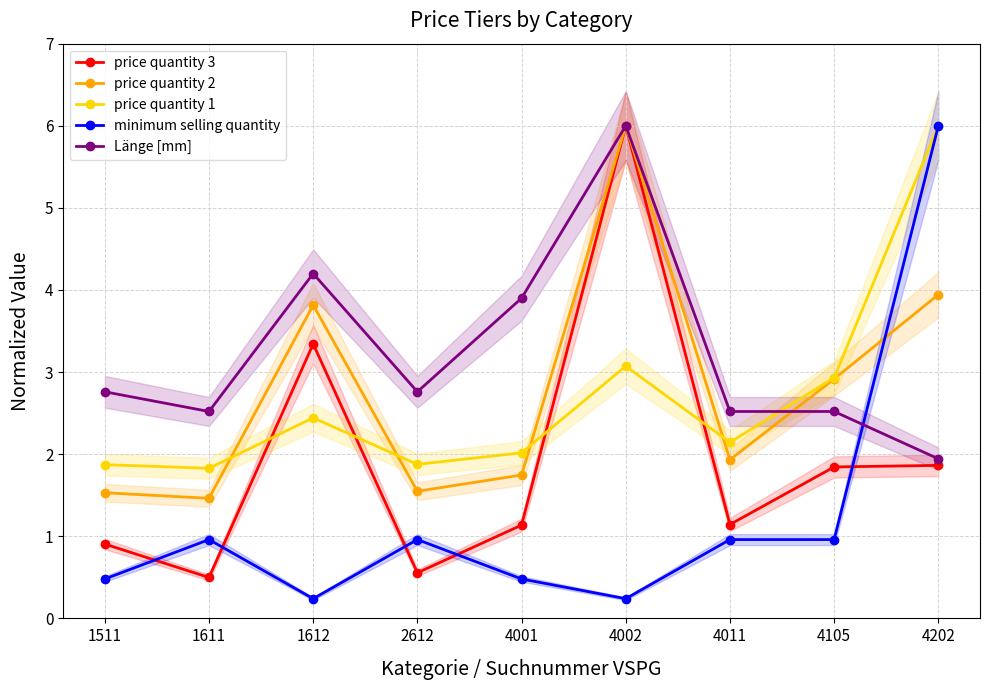

How many lines are shown in the chart?

5